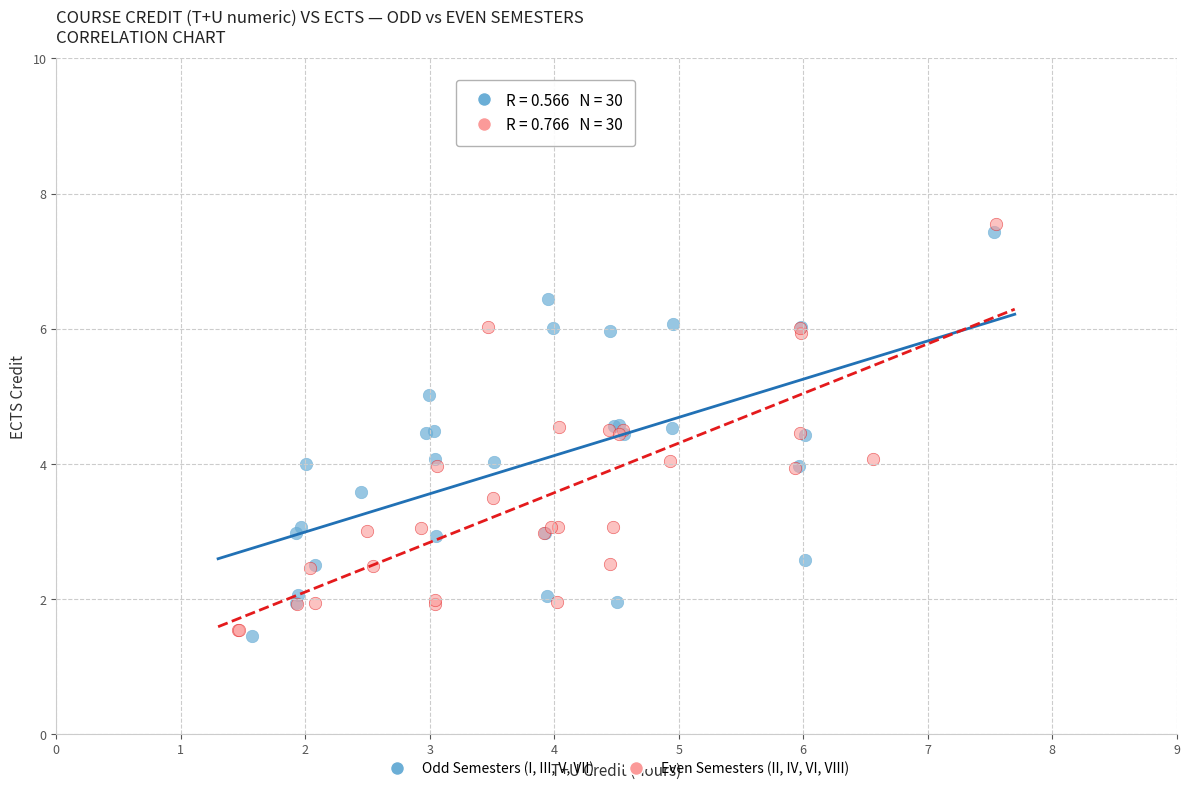

Which series has the widest spread of Y values?

Even Semesters (II, IV, VI, VIII)